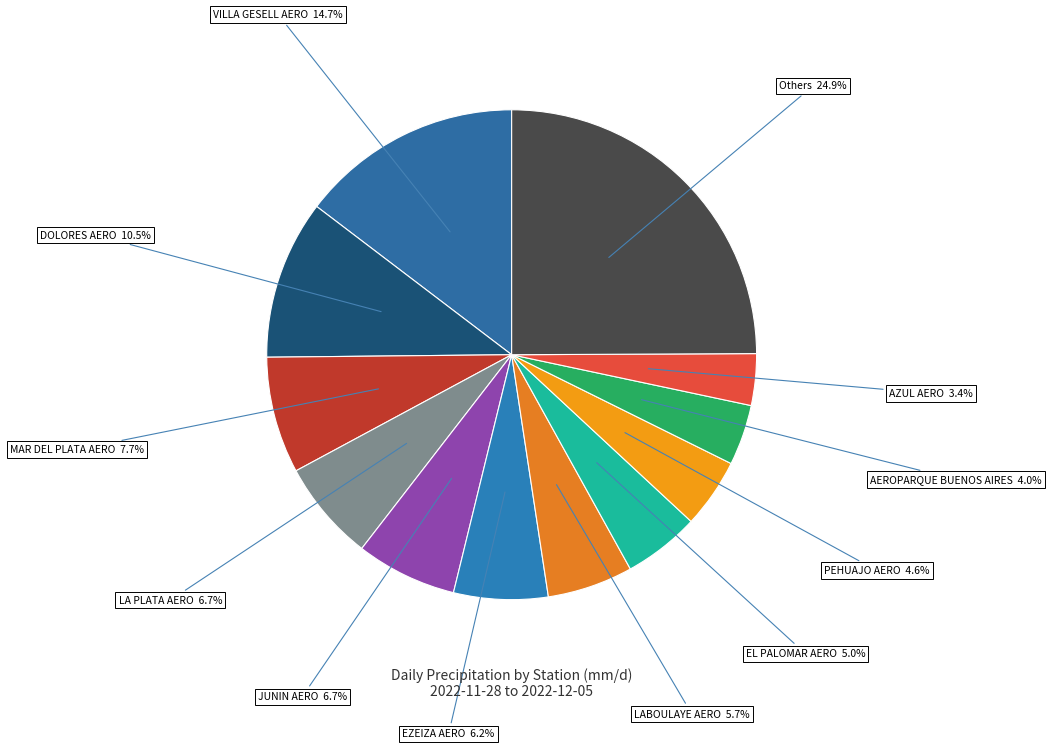

How many slices are in this pie chart?

12